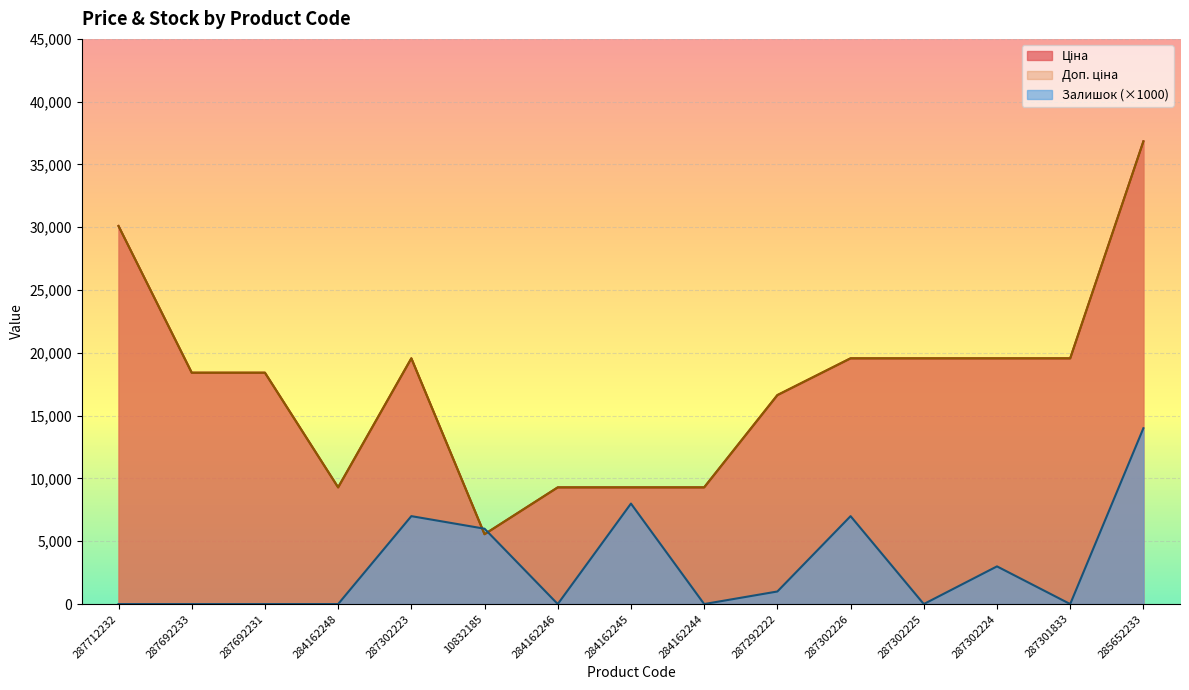

What is the total value across all series at 284162245?

26580.9